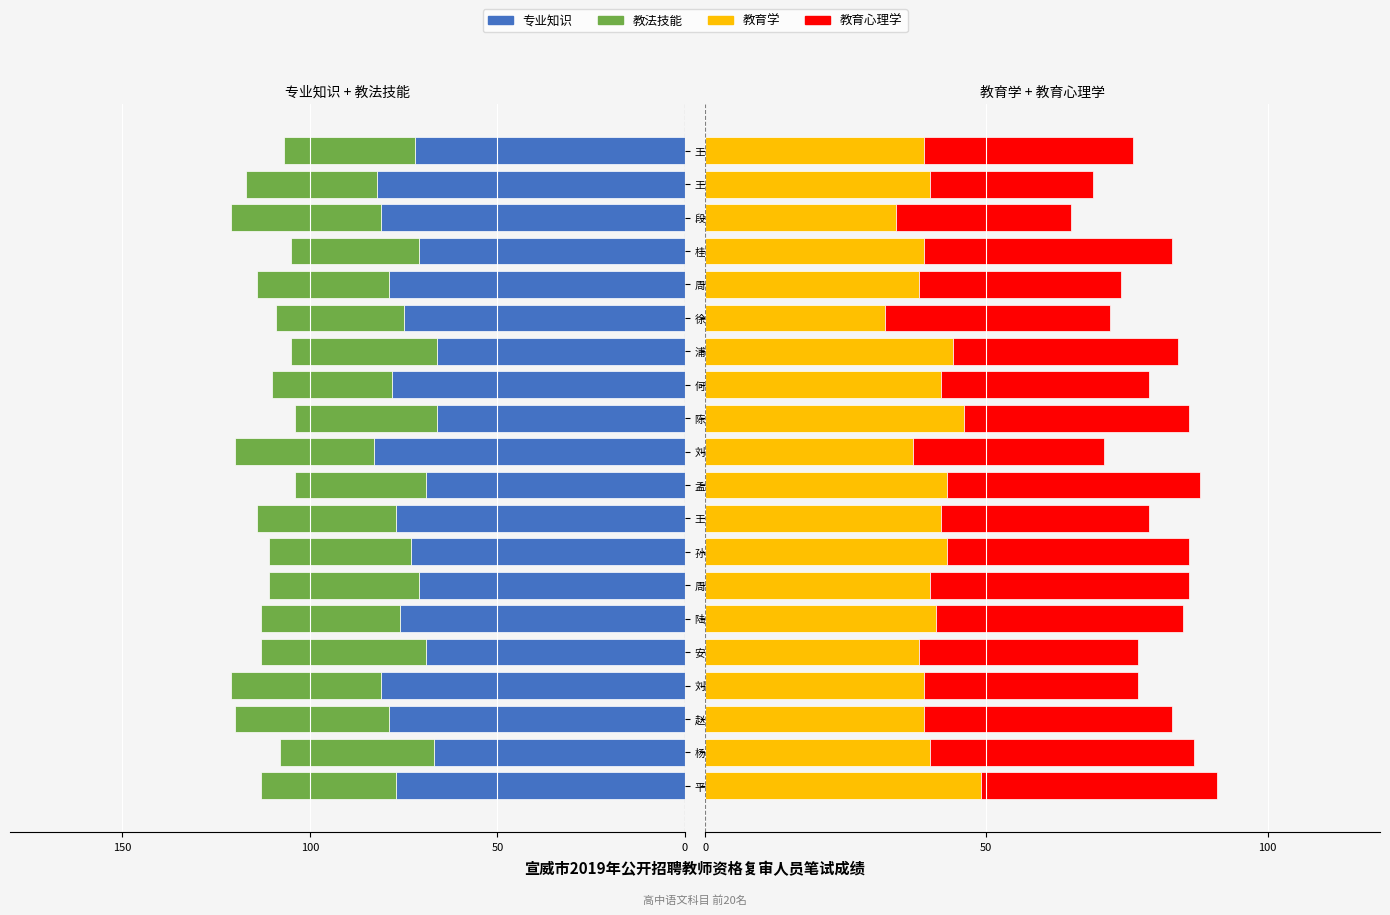

What is the average value of the 专业知识 series?

-75